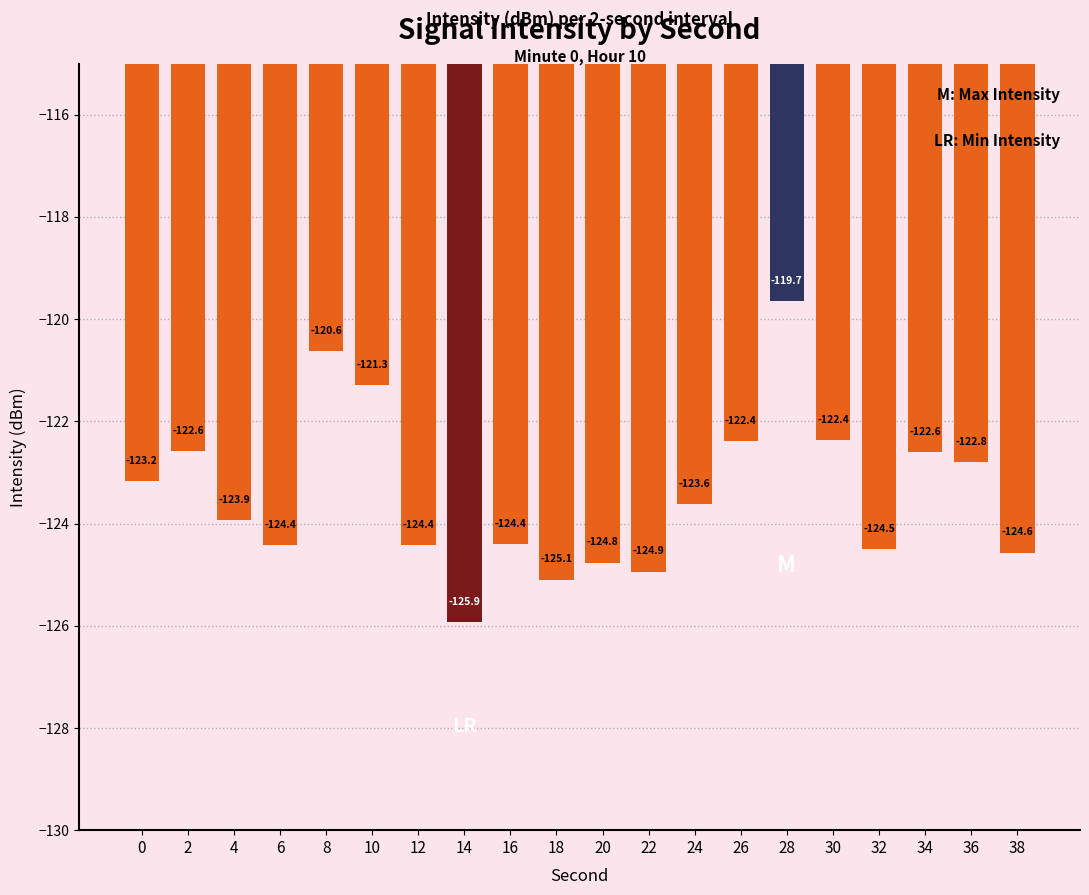

Between 8 and 6, which is larger?

8